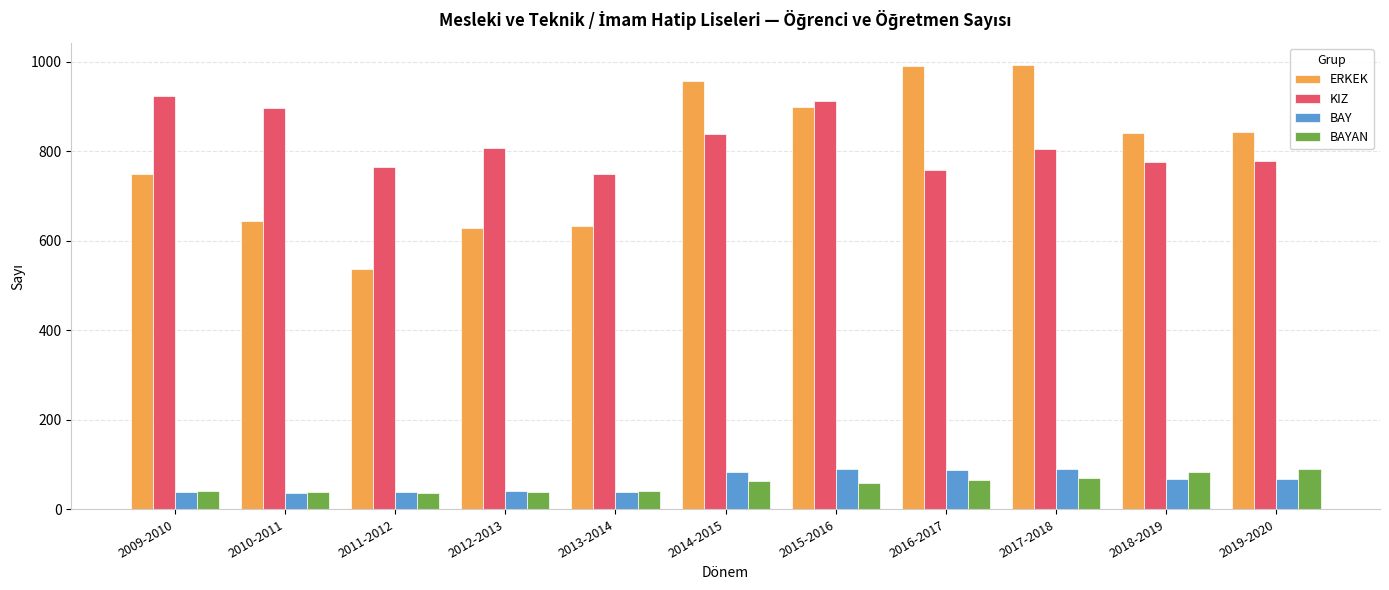

What is the difference between the maximum and second lowest values in the ERKEK series?

365